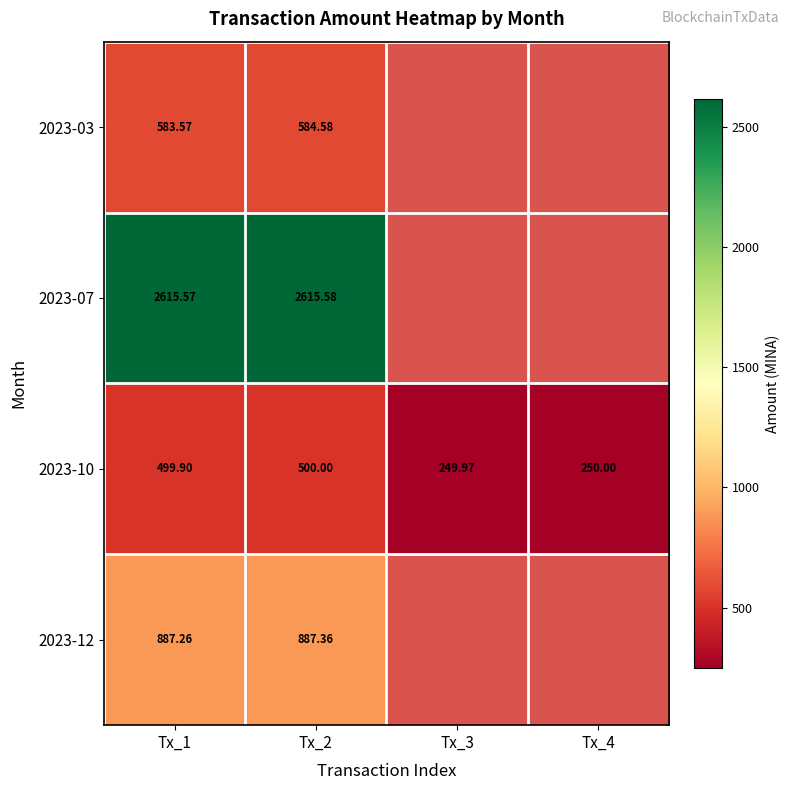

Is the value of 2023-12 at Tx_1 greater than the value of 2023-10 at Tx_4?

Yes